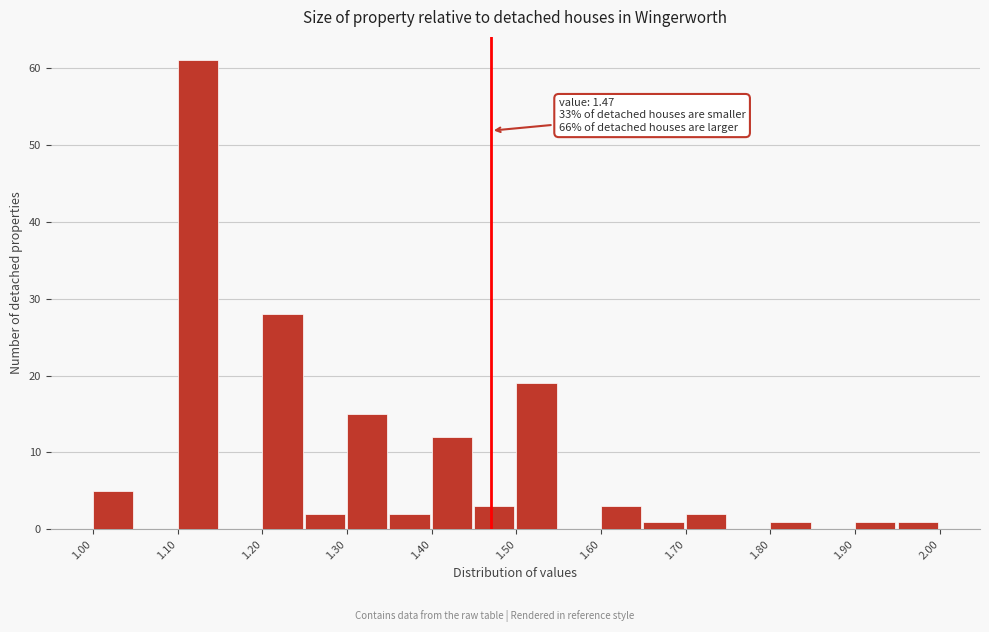

Over which range of the x-axis is the bar tallest?

1.10 to 1.15